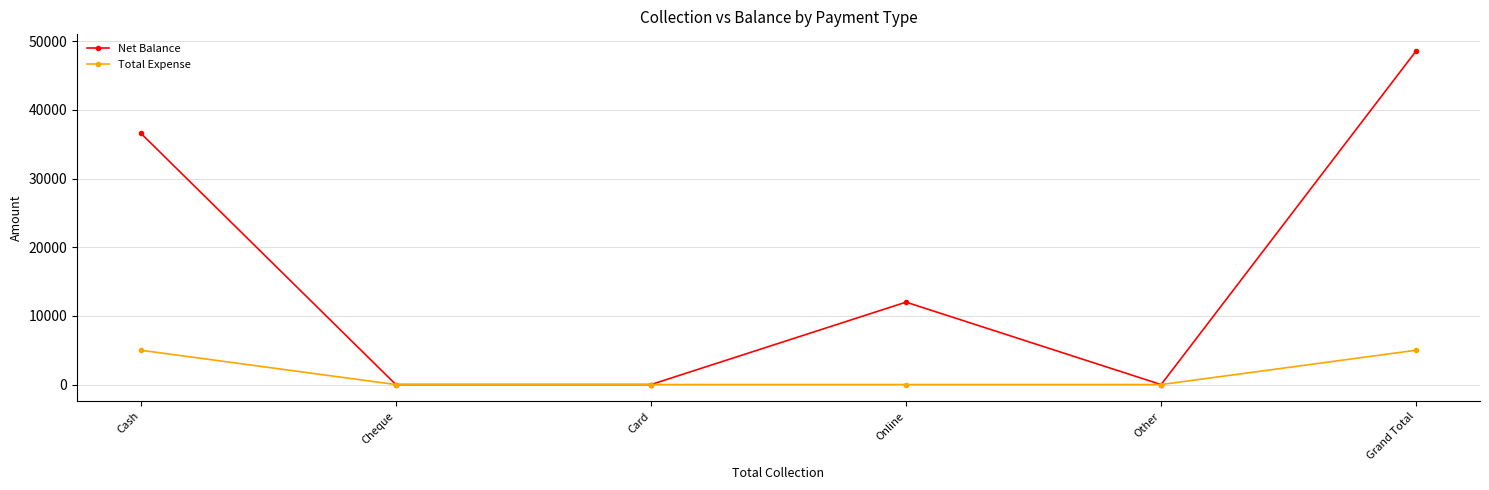

Reading left to right, extract all data points from this chart.

Net Balance: 36600	0	0	12000	0	48600
Total Expense: 5000	0	0	0	0	5000